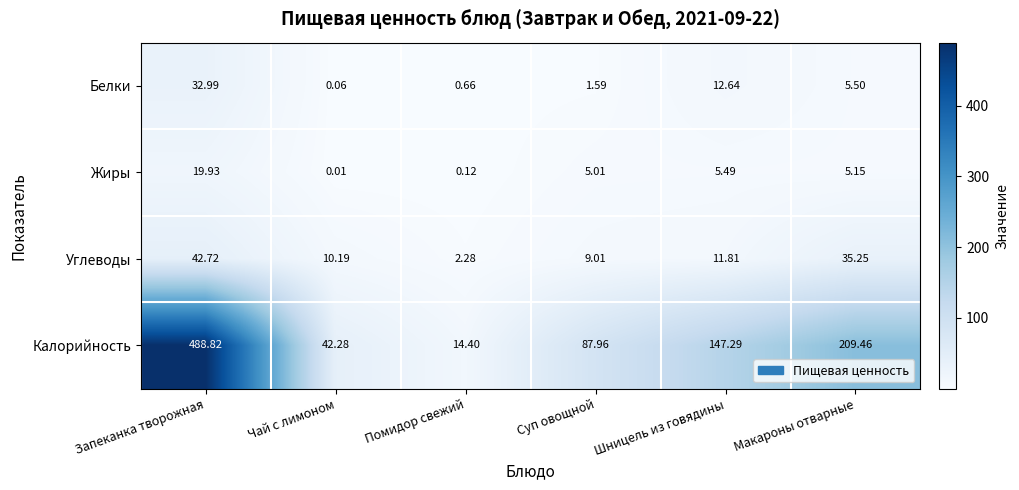

At which category is the sum across all series the highest?

Запеканка творожная